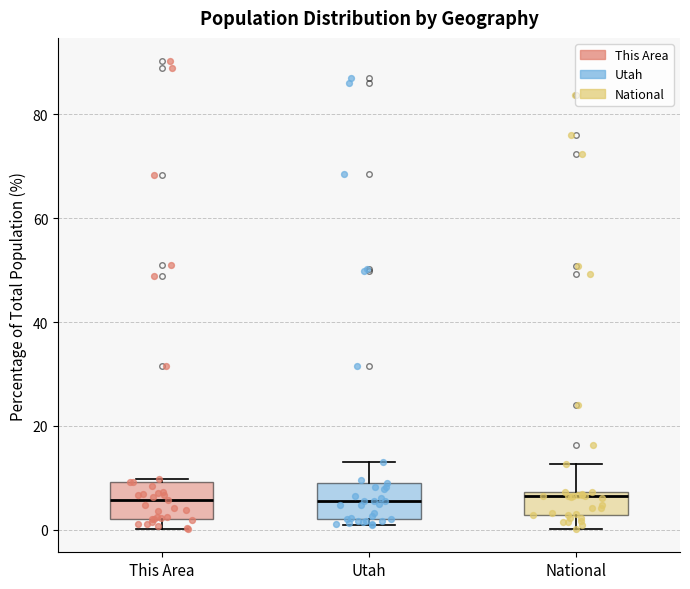

Reading left to right, read every box against the y-axis: the position of its median line, the range the box covers, and the ends of its whiskers. The values are not printed on the chart, so give them approximately, as read against the axis.

This Area: median 6, box 2 to 10, whiskers 0 to 10 (just above the box's upper edge)
Utah: median 6, box 2 to 10, whiskers 0 to 12
National: median 6, box 2 to 8, whiskers 0 to 12